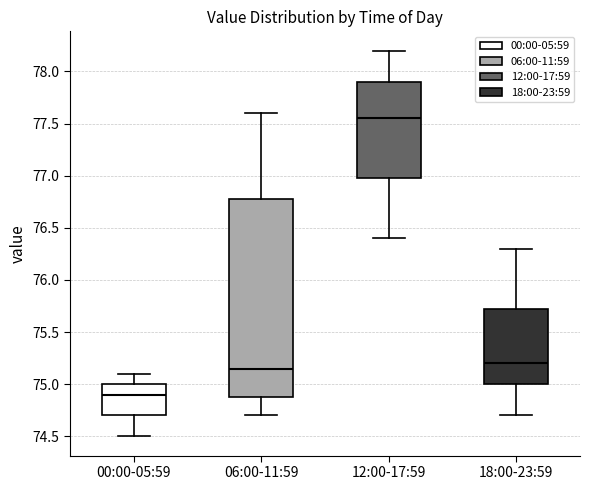

Which box's median line is the highest?

12:00-17:59